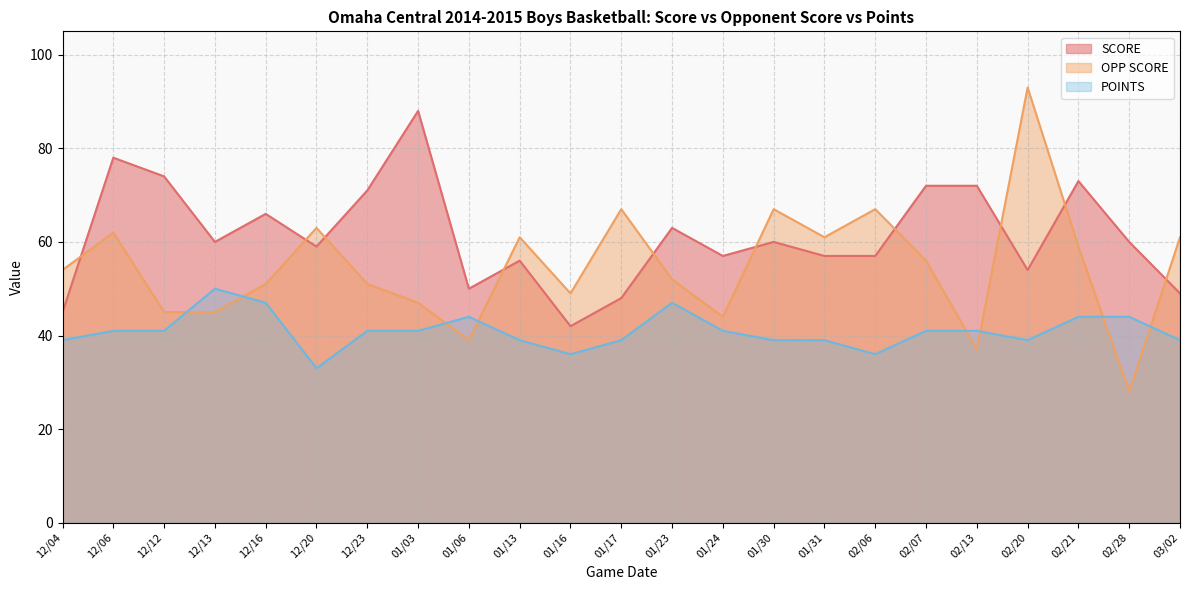

Rank the series by their average value, from lowest to highest.

POINTS, OPP SCORE, SCORE